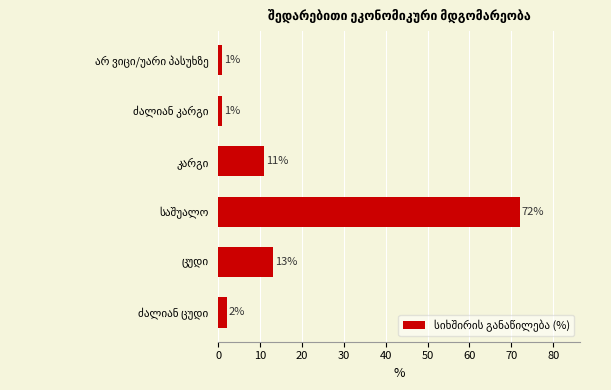

Does the chart contain stacked bars?

No